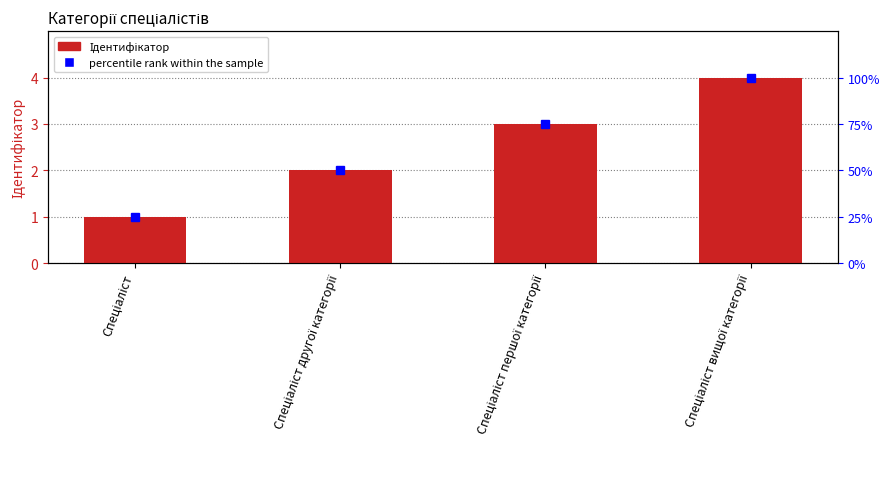

True or false: the data shows 3 at Спеціаліст першої категорії.

True